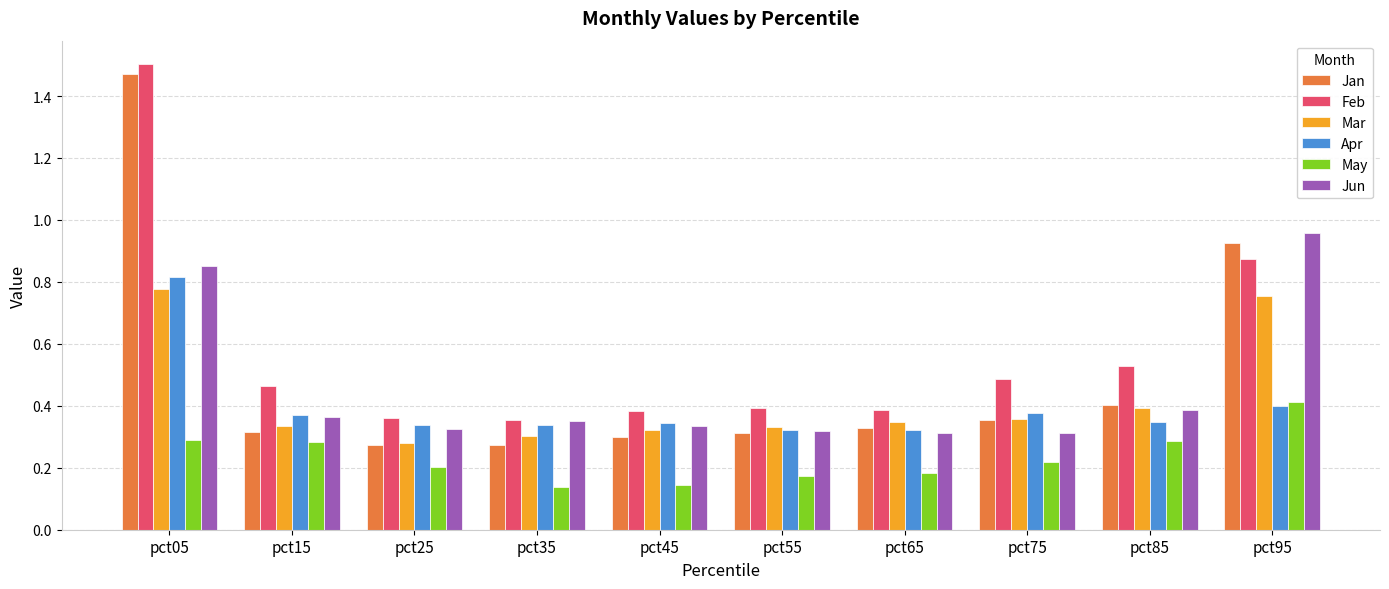

Count the Apr values in the range 0 to 1.

10